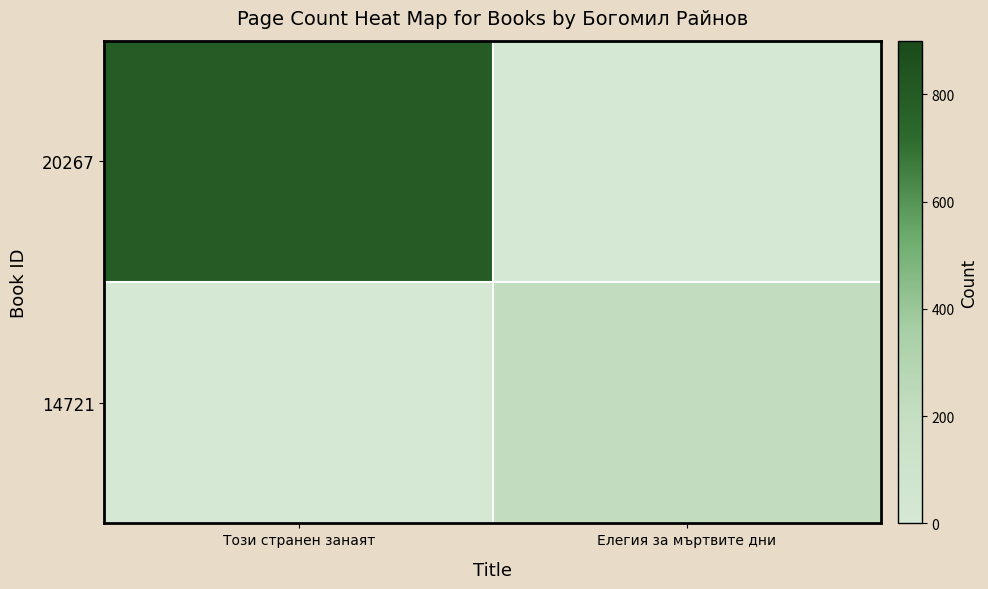

Count the number of data series in this chart.

2